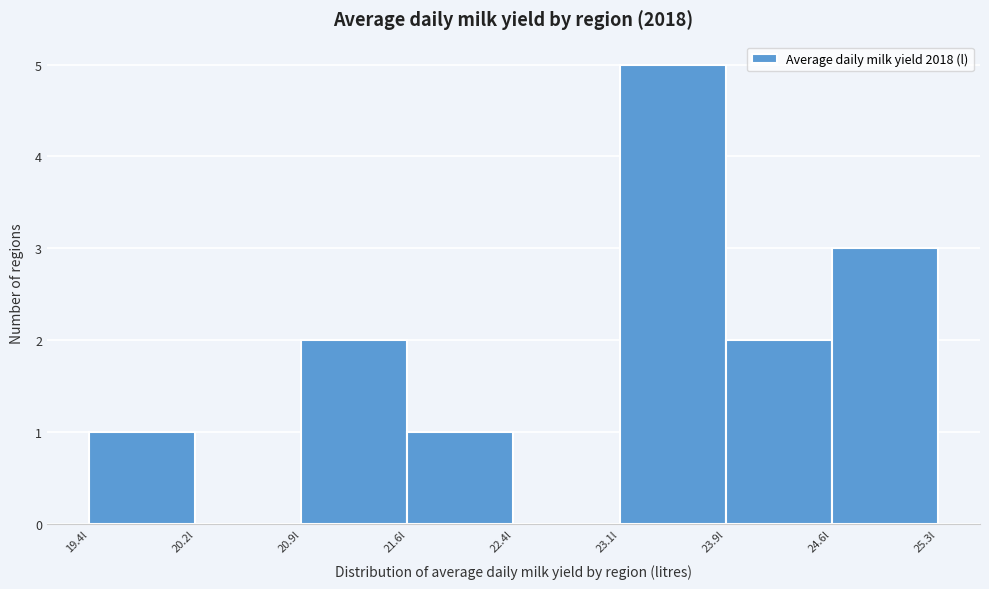

Which range on the x-axis has the tallest bar?

23.1 to 23.9